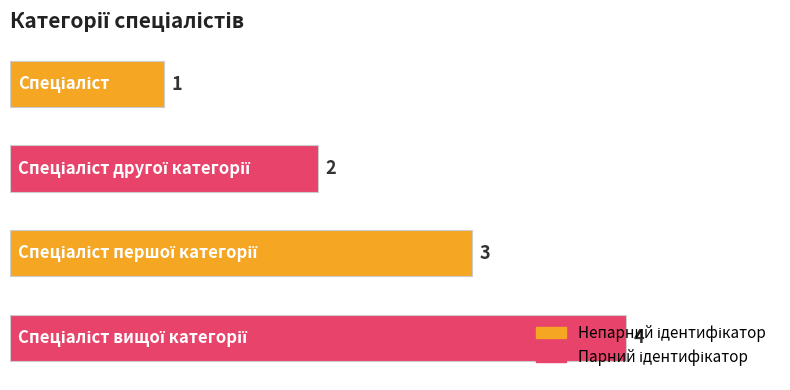

What is the difference between the maximum and minimum values?

3